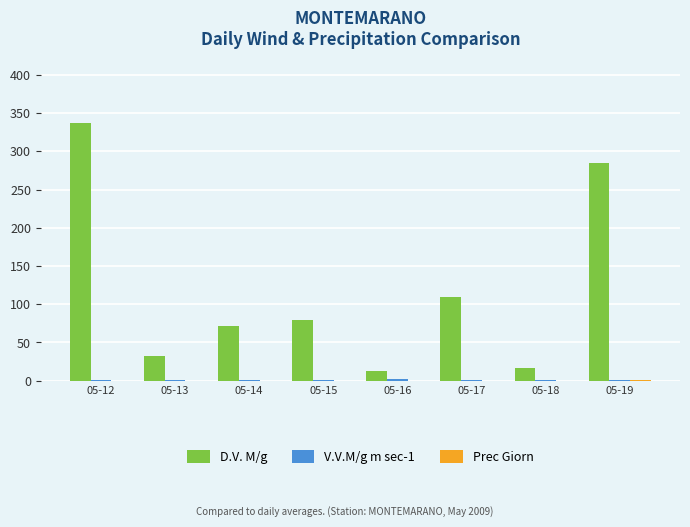

Read the D.V. M/g value at 05-19.

285.0